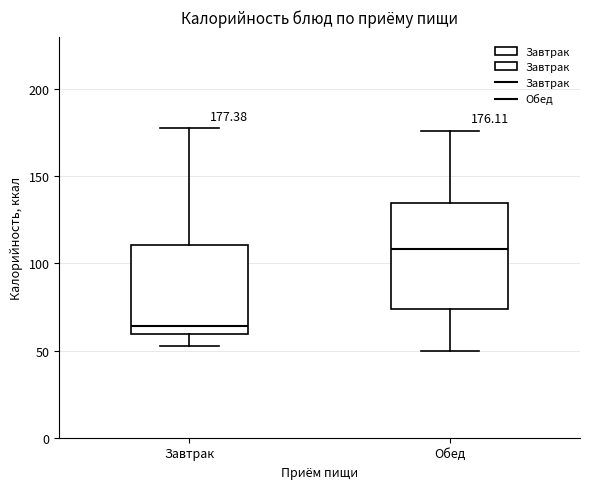

Which box is the tallest, from its lower edge to its upper edge?

Обед